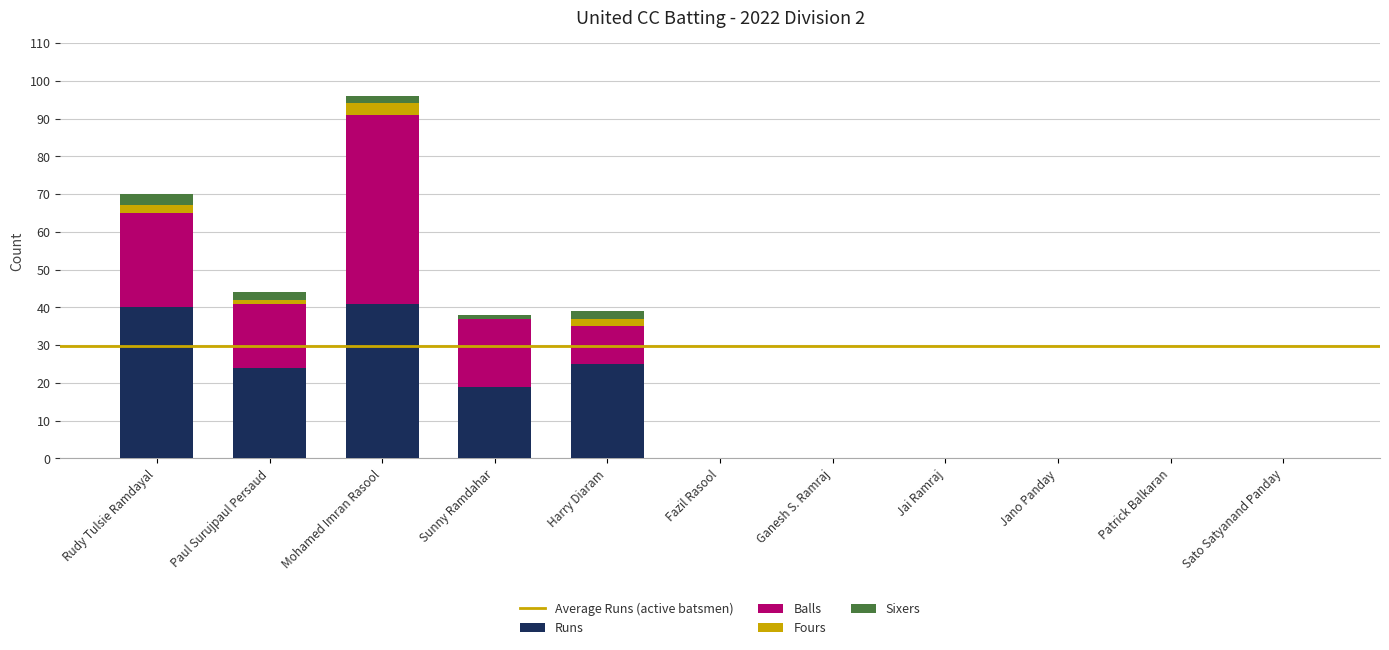

True or false: Runs has a value of 25 at Harry Diaram.

True